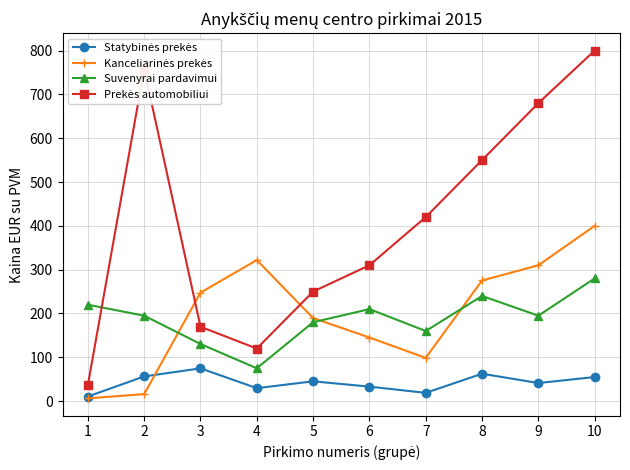

What is the lowest value of the Suvenyrai pardavimui series?

75.0